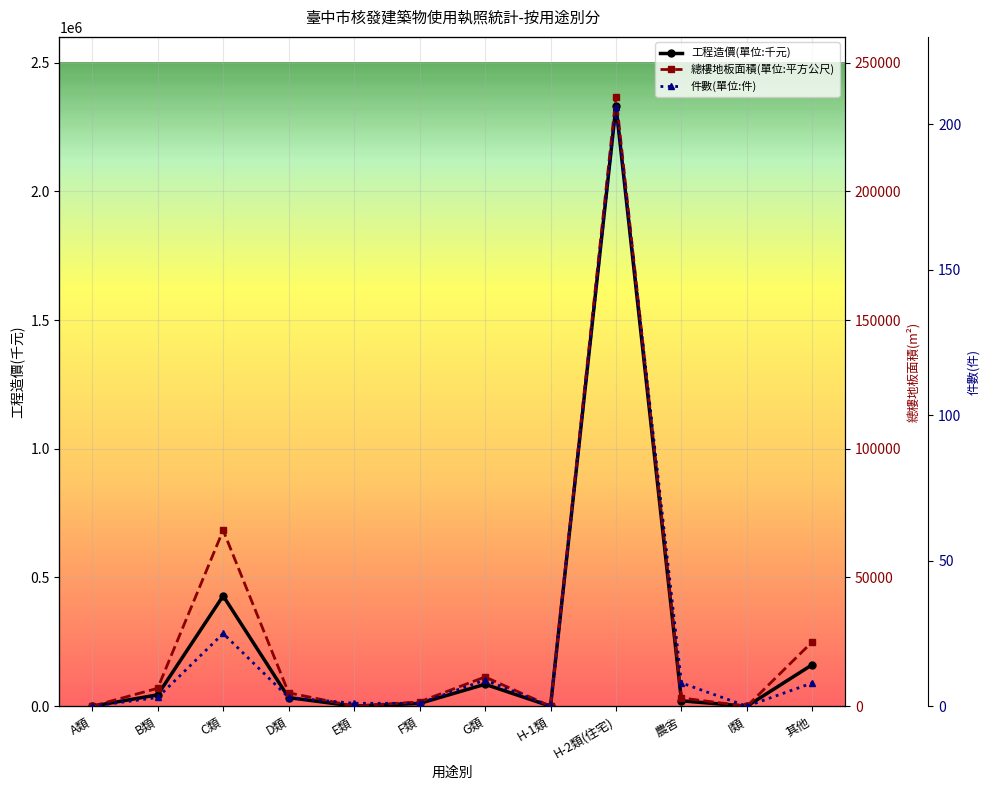

How many lines are shown in the chart?

3